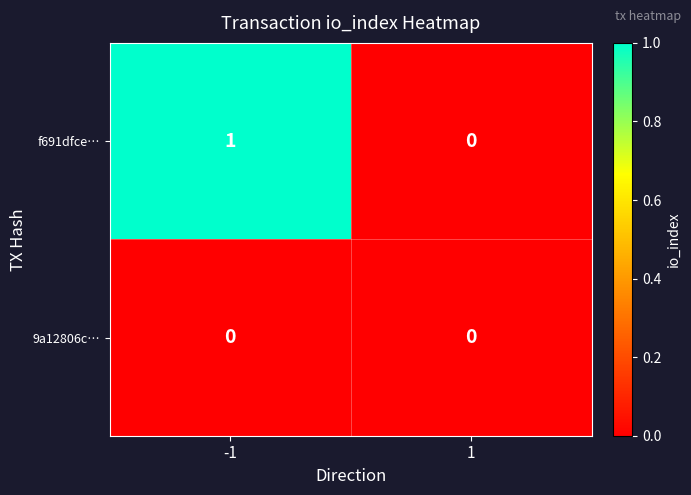

List the series in order of their overall mean, lowest first.

9a12806c…, f691dfce…